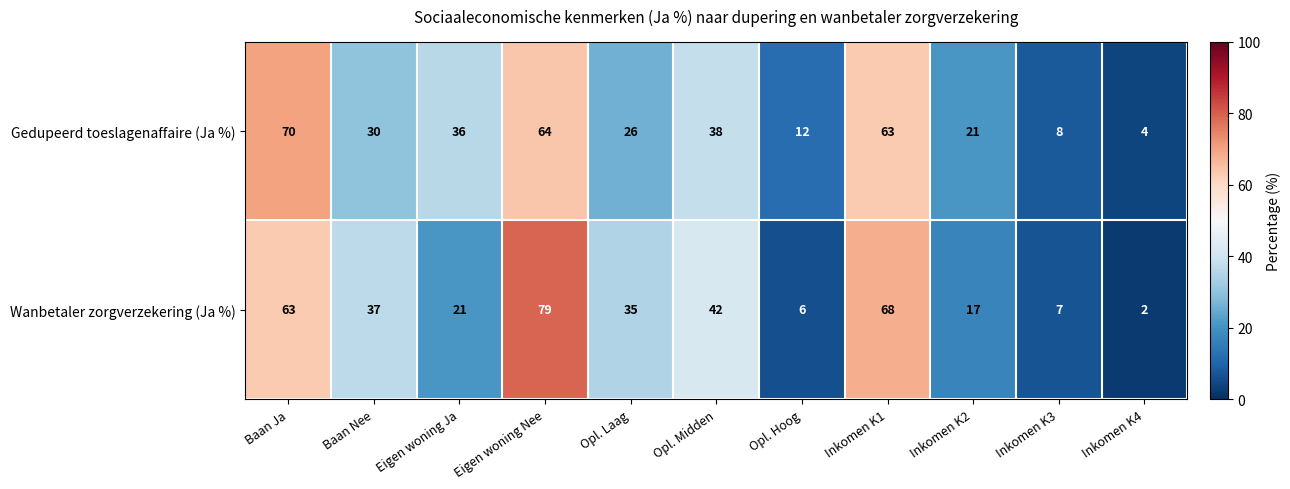

Which series has the largest total across all categories?

Wanbetaler zorgverzekering (Ja %)